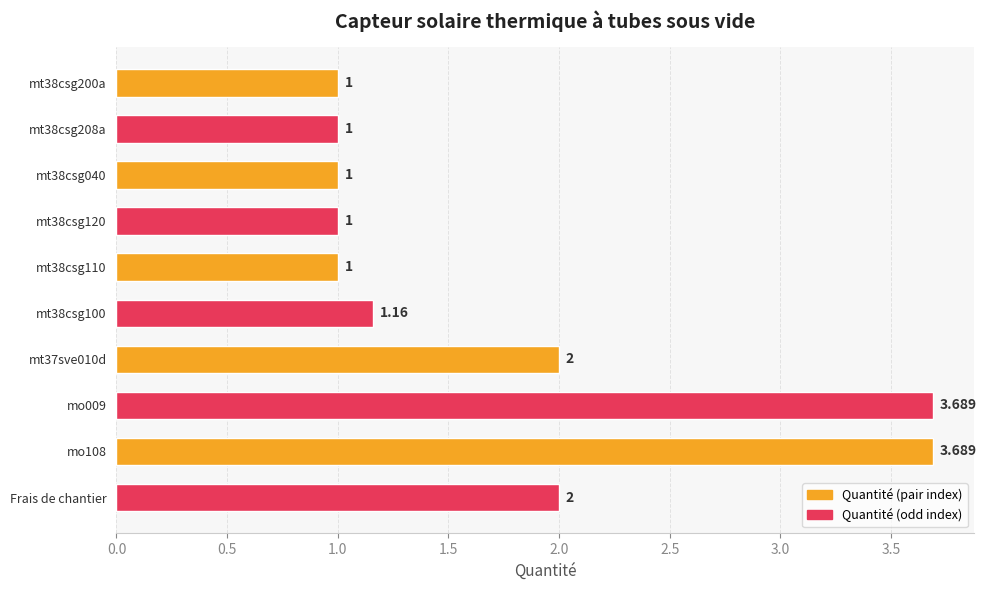

Between Frais de chantier and mt38csg200a, which is larger?

Frais de chantier